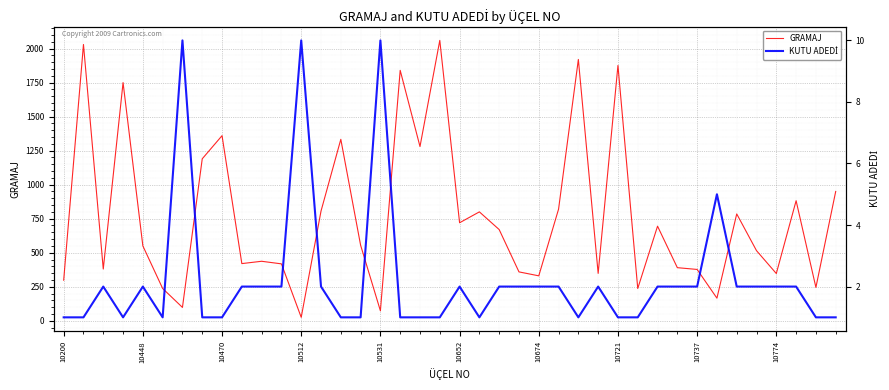

At 11, list the series in order from largest to smallest.

GRAMAJ, KUTU ADEDİ